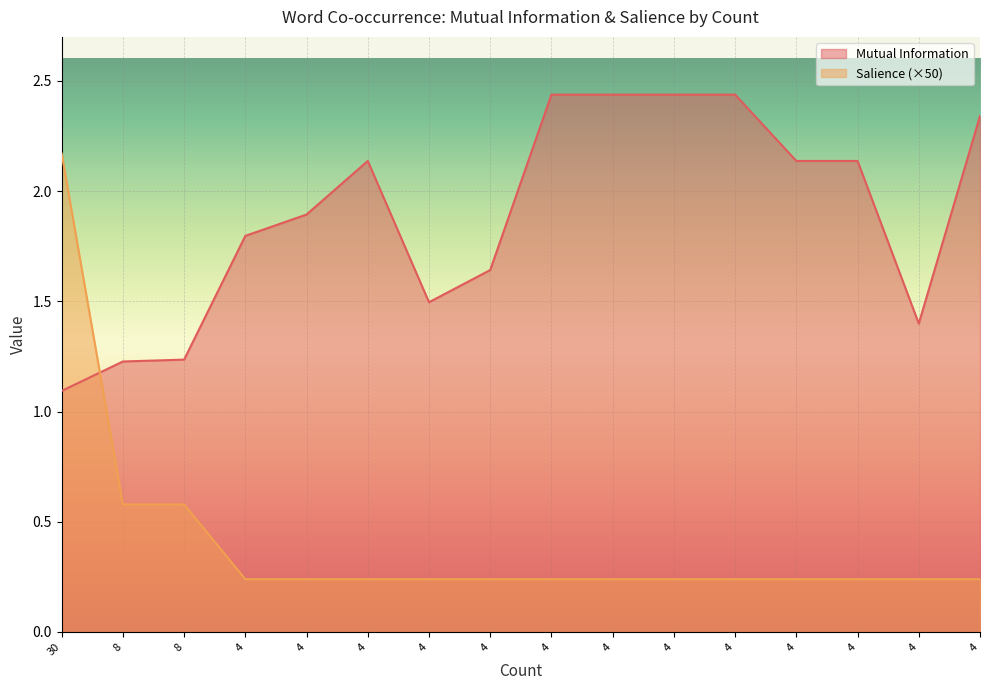

Reading right to left, extract all data points from this chart.

Mutual Information: 4=2.3	4=1.4	4=2.1	4=2.1	4=2.4	4=2.4	4=2.4	4=2.4	4=1.6	4=1.5	4=2.1	4=1.9	4=1.8	8=1.2	8=1.2	30=1.1
Salience: 4=0.2	4=0.2	4=0.2	4=0.2	4=0.2	4=0.2	4=0.2	4=0.2	4=0.2	4=0.2	4=0.2	4=0.2	4=0.2	8=0.6	8=0.6	30=2.2